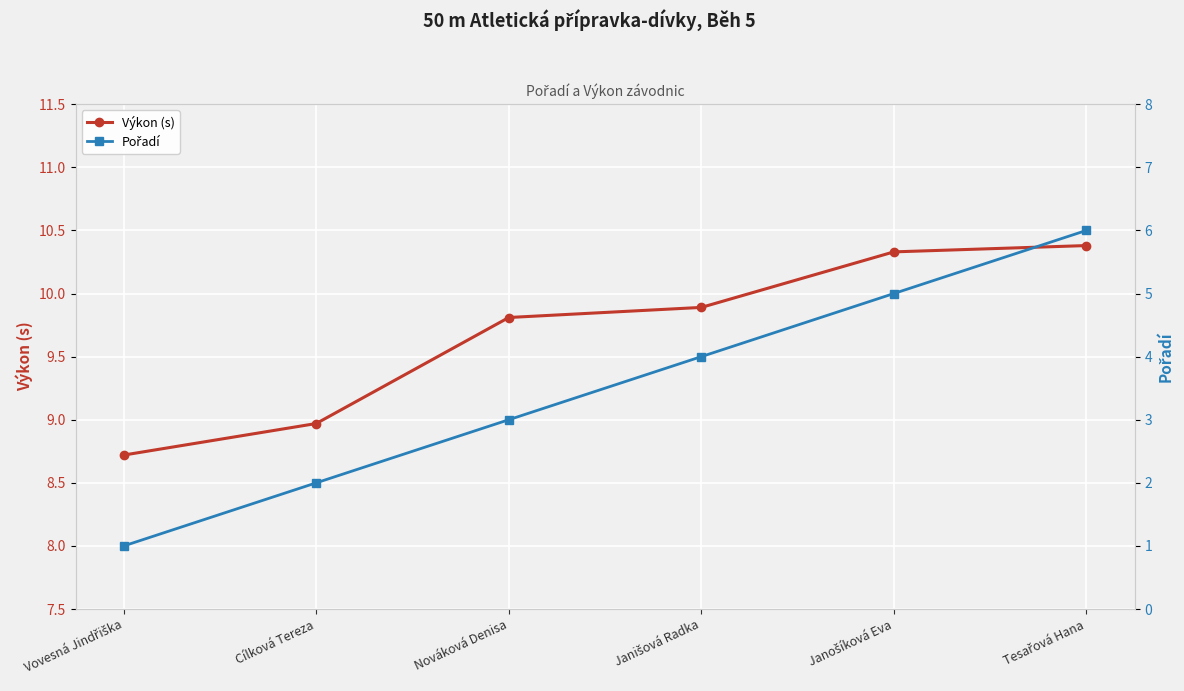

True or false: Výkon (s) has a value of 9.0 at Cílková Tereza.

True